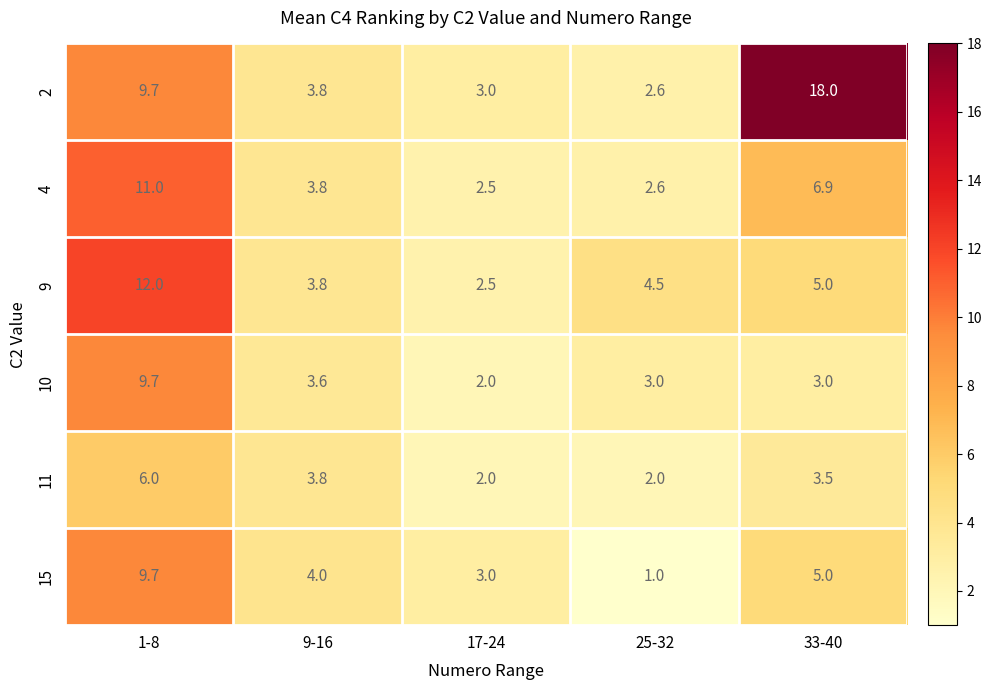

Where is 10 nearest to the value 5?

9-16